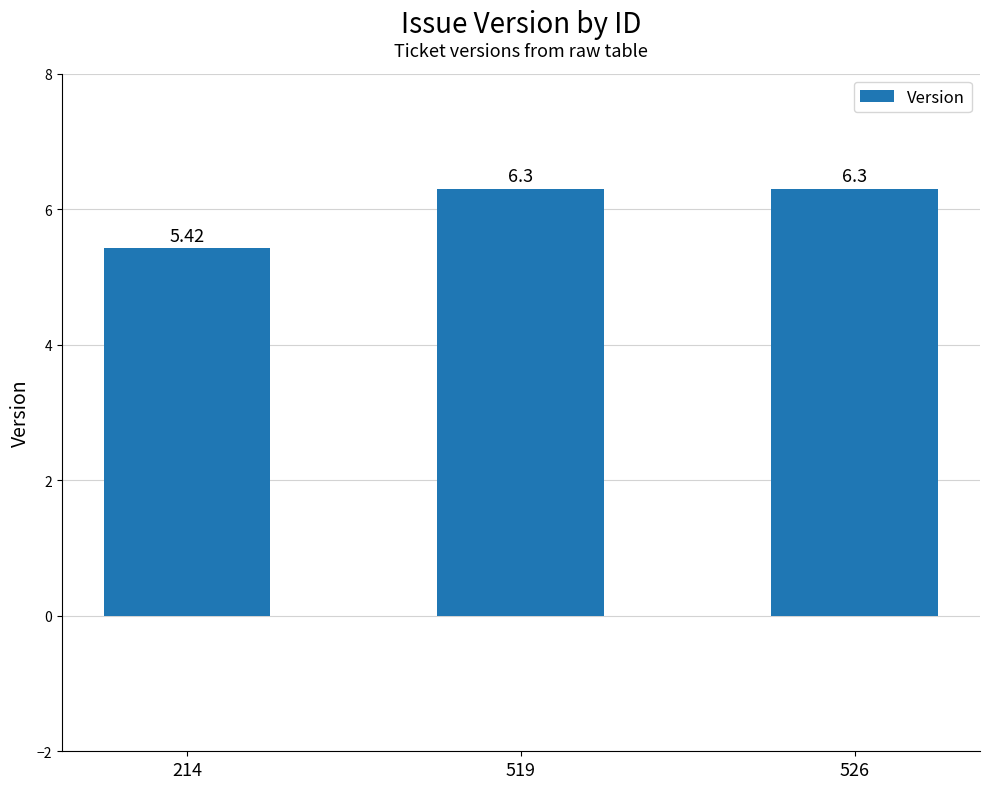

How many data points are less than 6?

1